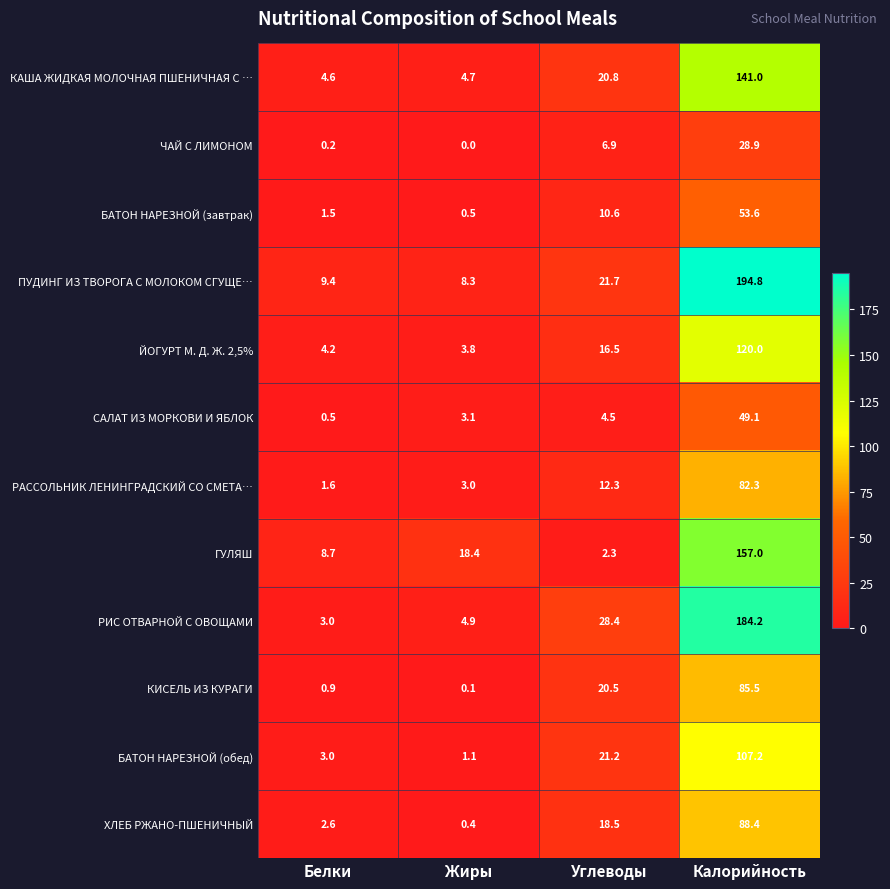

The ЧАЙ С ЛИМОНОМ series shows -12.7 at Жиры. True or false?

False